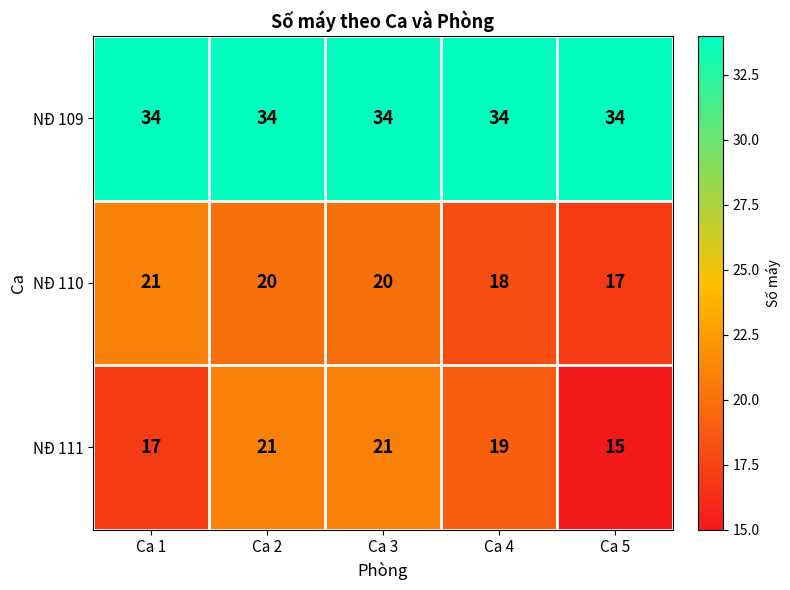

Where is NĐ 111 nearest to the value 18?

Ca 1